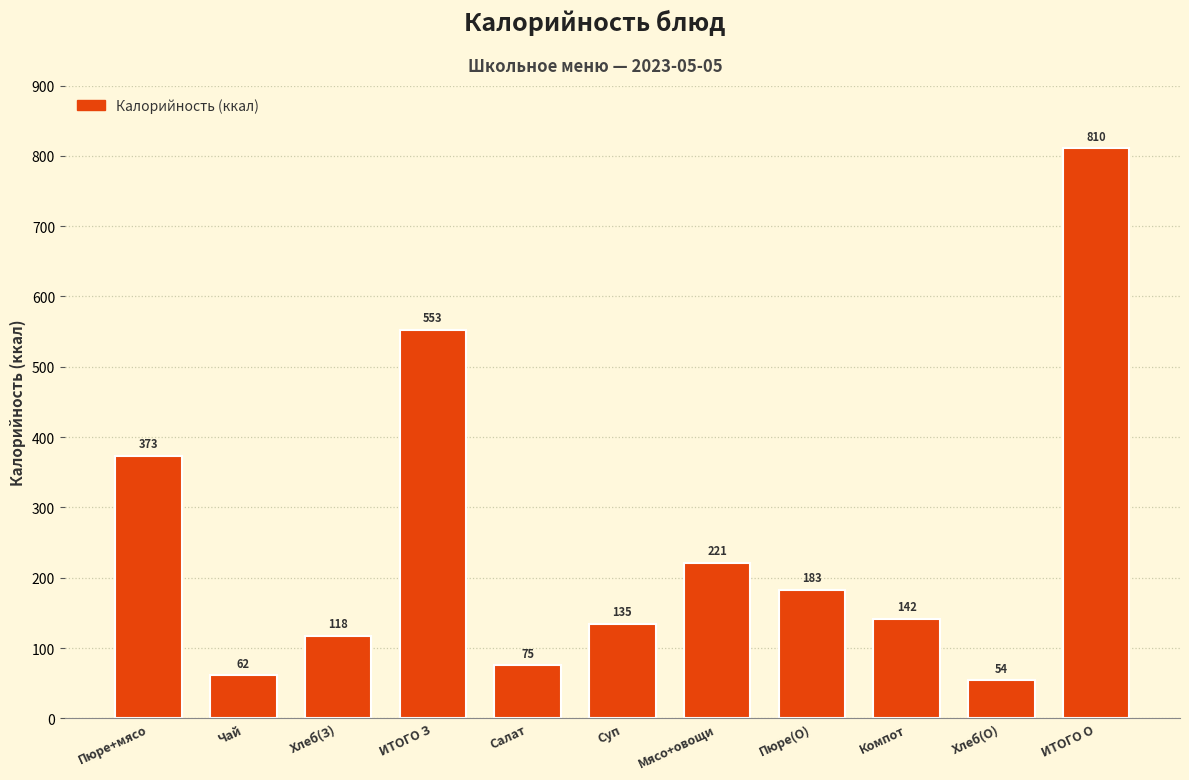

What is the sum of all values?

2726.0